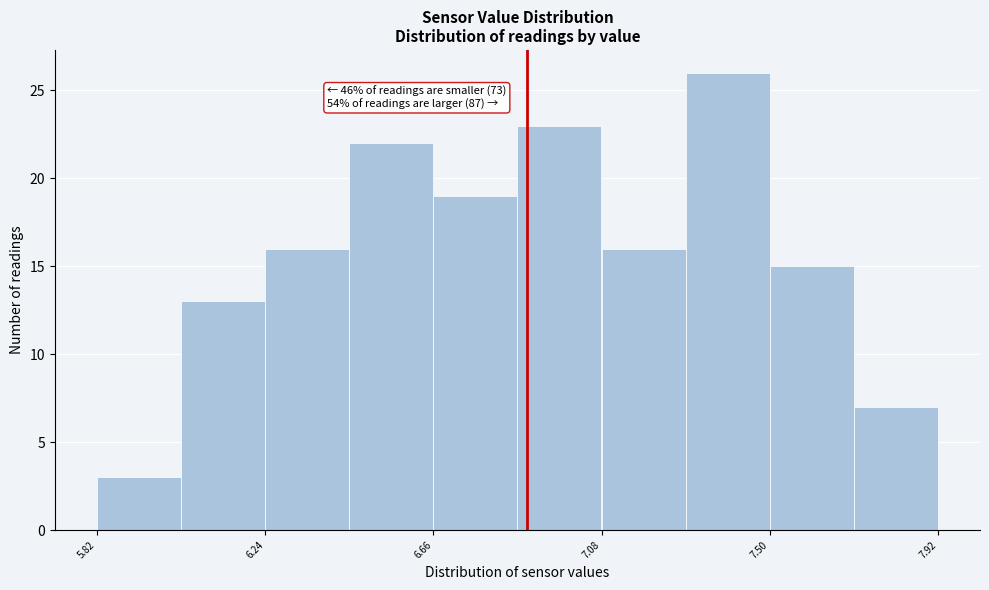

Which range on the x-axis has the tallest bar?

7.295 to 7.505